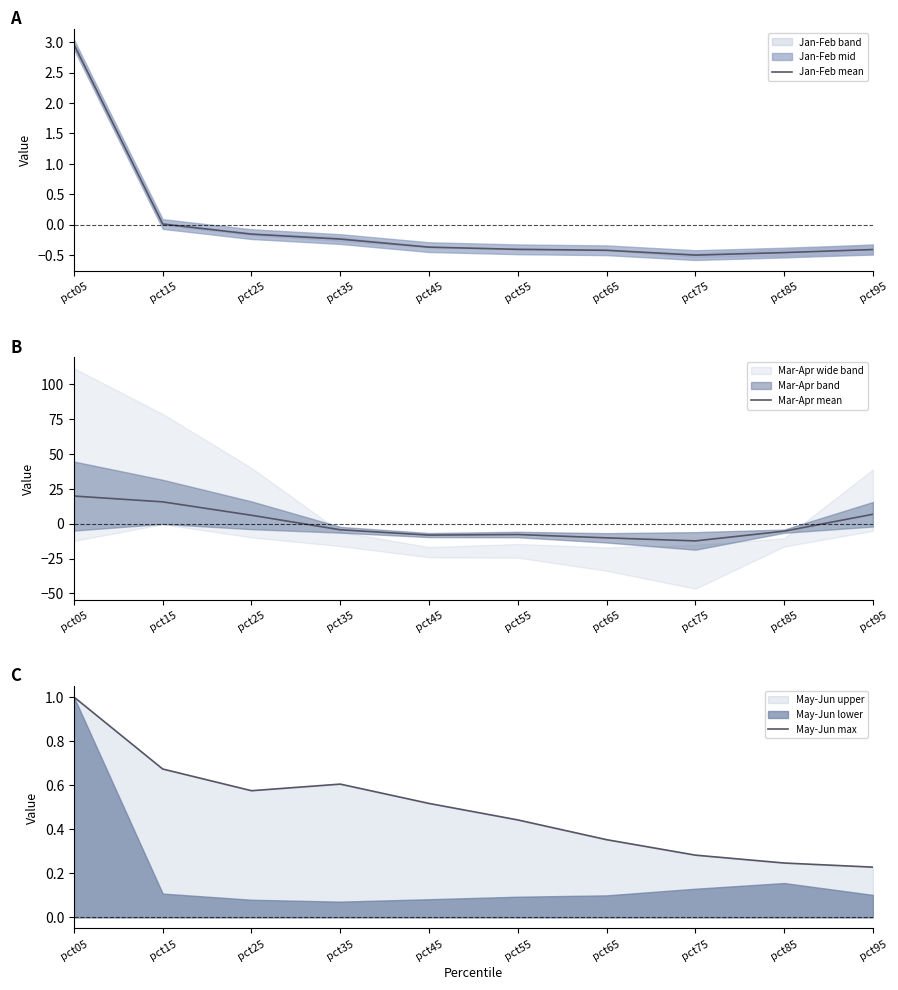

What is the value of the May-Jun max point at the 10th from the left?

0.2